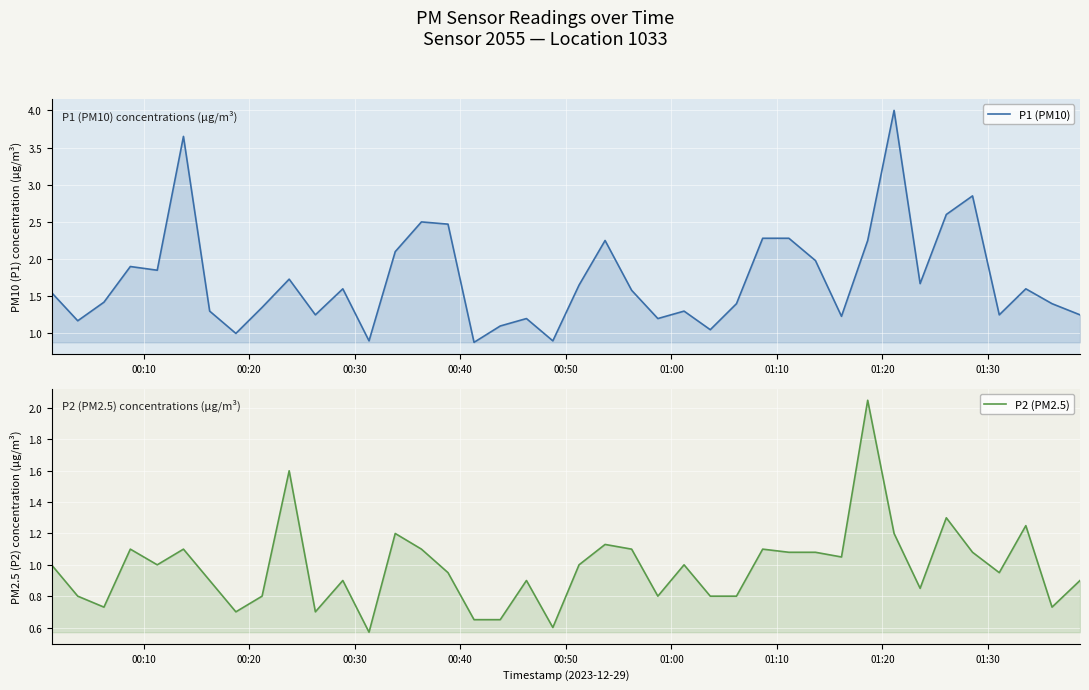

Count the number of categories in the chart.

40